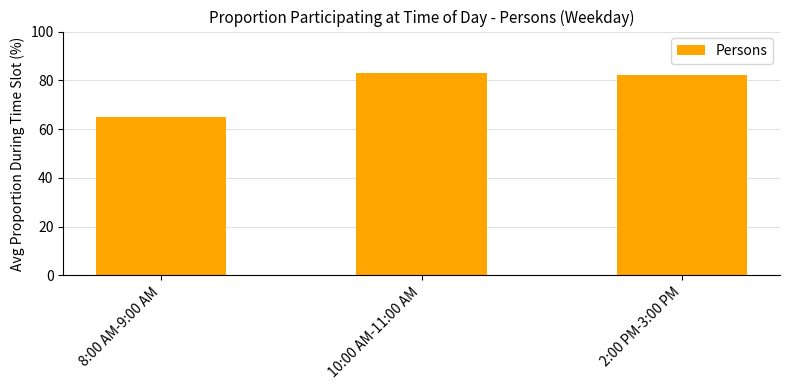

Is it true that the value at 2:00 PM-3:00 PM is 82.1?

True